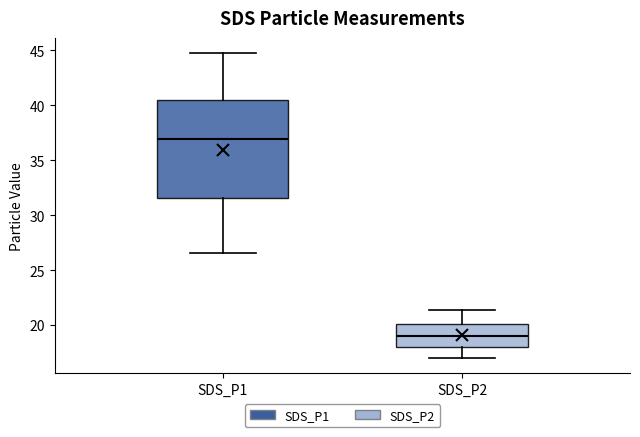

Which box's median line is the highest?

SDS_P1